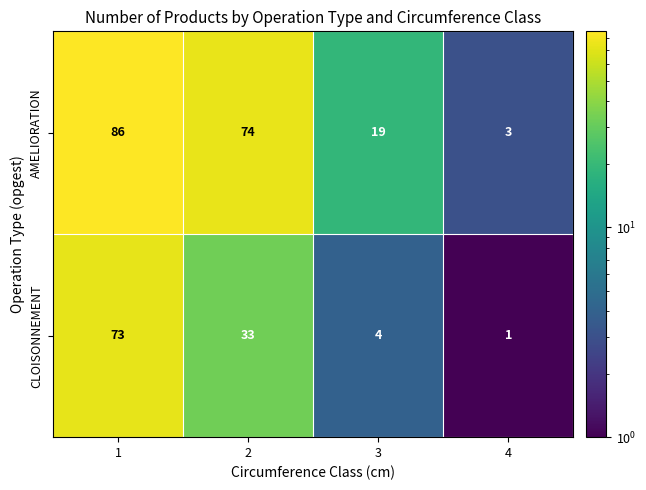

What is the average value of the CLOISONNEMENT series?

28